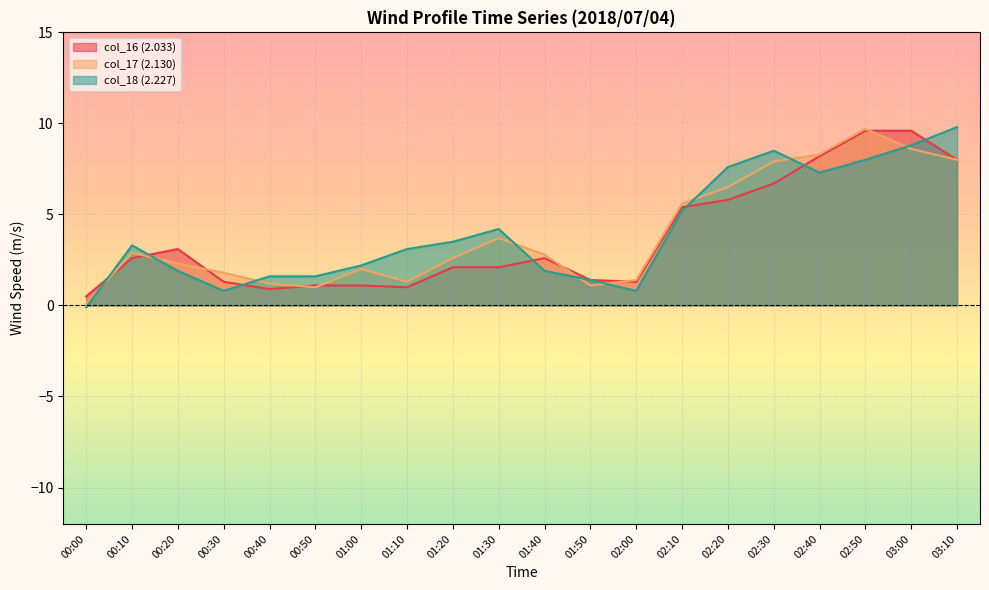

What position from the left is 00:30?

4